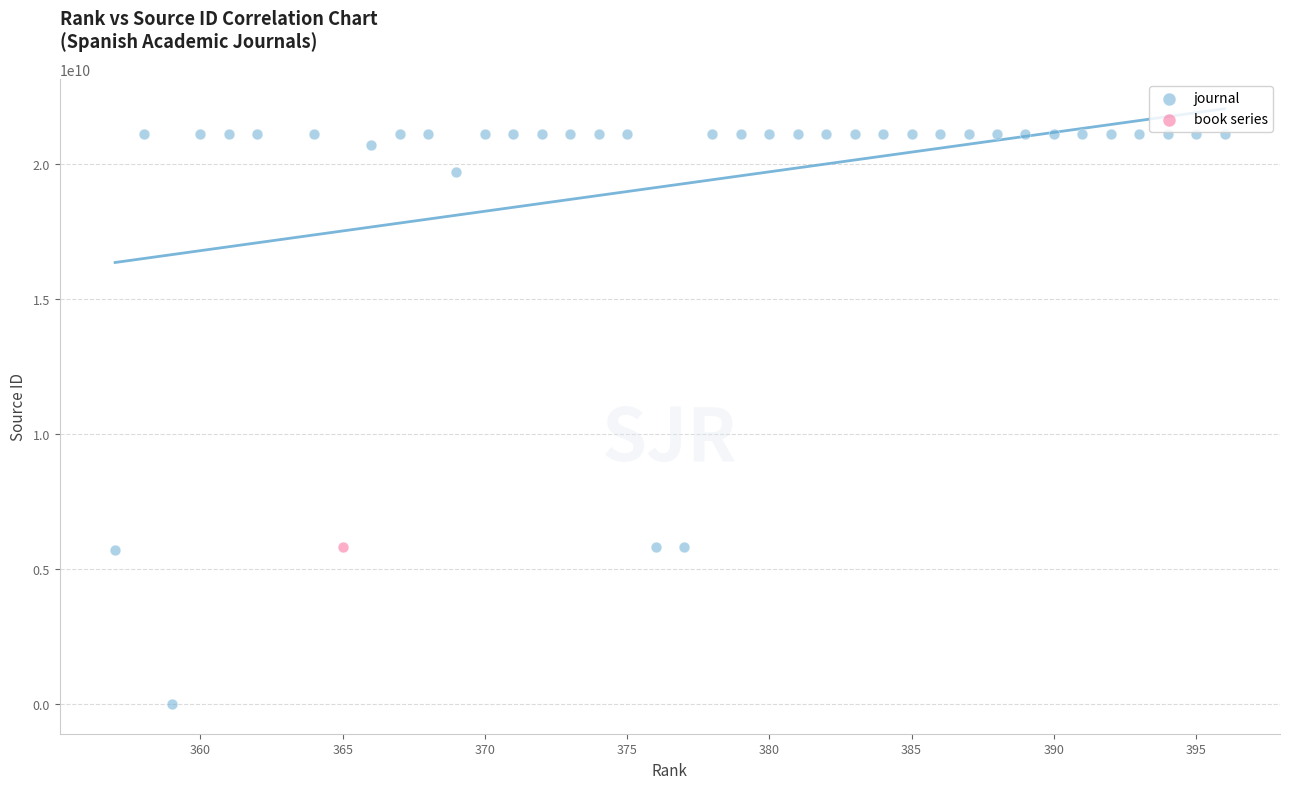

What are all the series names shown in the legend?

journal, book series